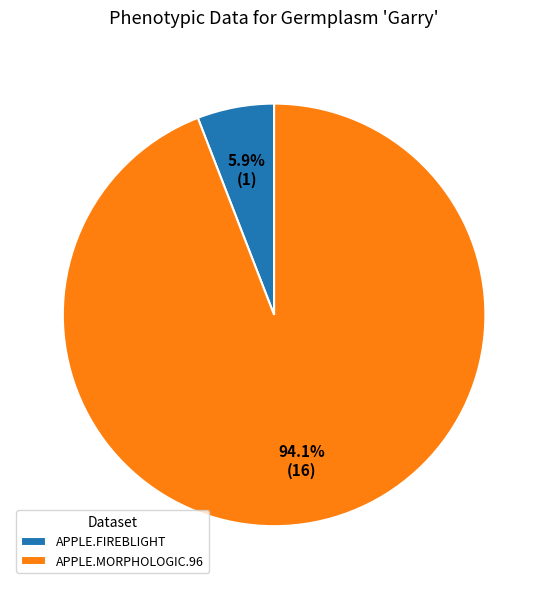

Count the number of slices in the pie.

2